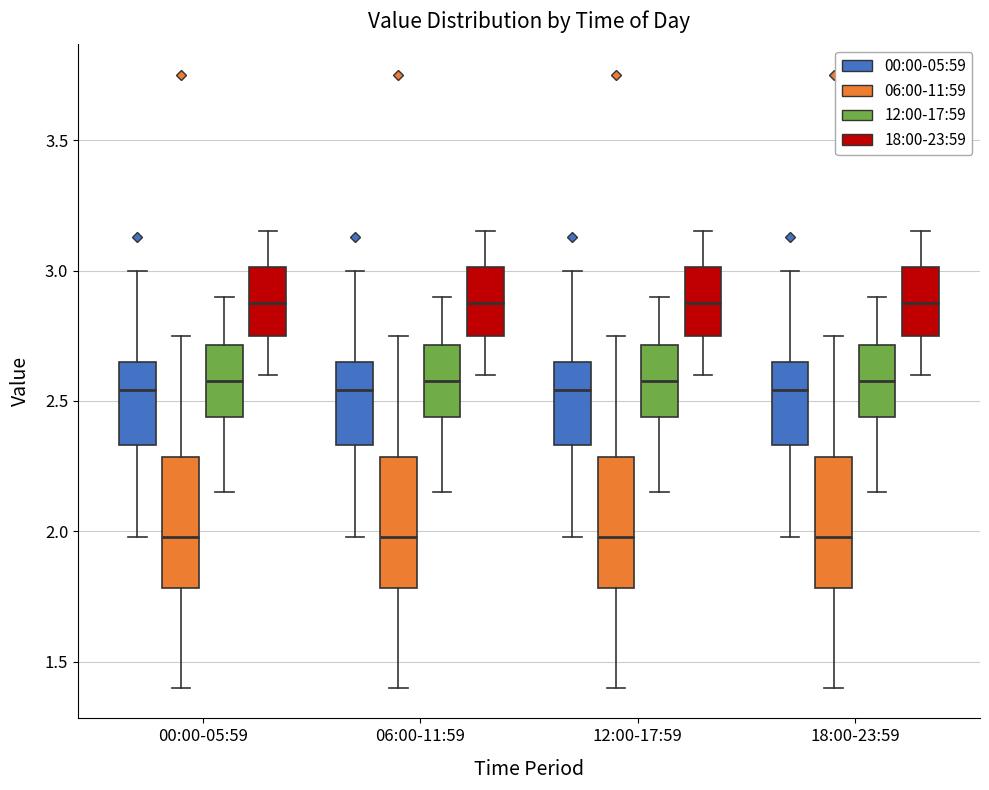

Reading left to right, read every box against the y-axis: the position of its median line, the range the box covers, and the ends of its whiskers. The values are not printed on the chart, so give them approximately, as read against the axis.

00:00-05:59 (00:00-05:59): median 2.55, box 2.35 to 2.65, whiskers 2.00 to 3.00
00:00-05:59 (06:00-11:59): median 2.00, box 1.80 to 2.30, whiskers 1.40 to 2.75
00:00-05:59 (12:00-17:59): median 2.60, box 2.45 to 2.70, whiskers 2.15 to 2.90
00:00-05:59 (18:00-23:59): median 2.90, box 2.75 to 3.00, whiskers 2.60 to 3.15
06:00-11:59 (00:00-05:59): median 2.55, box 2.35 to 2.65, whiskers 2.00 to 3.00
06:00-11:59 (06:00-11:59): median 2.00, box 1.80 to 2.30, whiskers 1.40 to 2.75
06:00-11:59 (12:00-17:59): median 2.60, box 2.45 to 2.70, whiskers 2.15 to 2.90
06:00-11:59 (18:00-23:59): median 2.90, box 2.75 to 3.00, whiskers 2.60 to 3.15
12:00-17:59 (00:00-05:59): median 2.55, box 2.35 to 2.65, whiskers 2.00 to 3.00
12:00-17:59 (06:00-11:59): median 2.00, box 1.80 to 2.30, whiskers 1.40 to 2.75
12:00-17:59 (12:00-17:59): median 2.60, box 2.45 to 2.70, whiskers 2.15 to 2.90
12:00-17:59 (18:00-23:59): median 2.90, box 2.75 to 3.00, whiskers 2.60 to 3.15
18:00-23:59 (00:00-05:59): median 2.55, box 2.35 to 2.65, whiskers 2.00 to 3.00
18:00-23:59 (06:00-11:59): median 2.00, box 1.80 to 2.30, whiskers 1.40 to 2.75
18:00-23:59 (12:00-17:59): median 2.60, box 2.45 to 2.70, whiskers 2.15 to 2.90
18:00-23:59 (18:00-23:59): median 2.90, box 2.75 to 3.00, whiskers 2.60 to 3.15